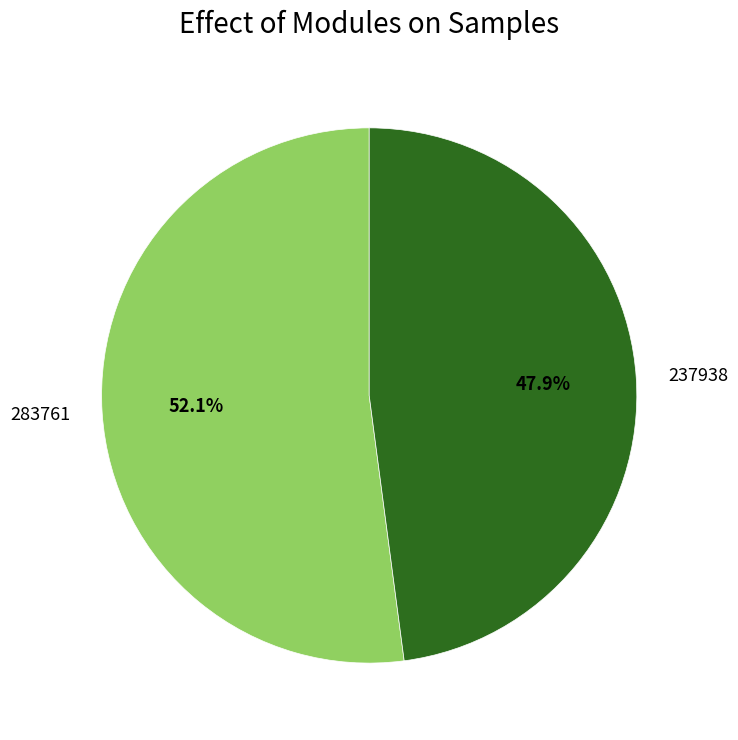

Rank the categories by value from lowest to highest.

237938, 283761